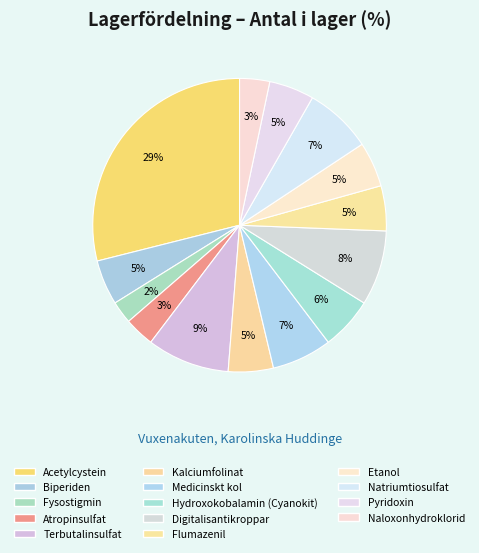

Combined, do Acetylcystein and Fysostigmin account for over 50%?

No